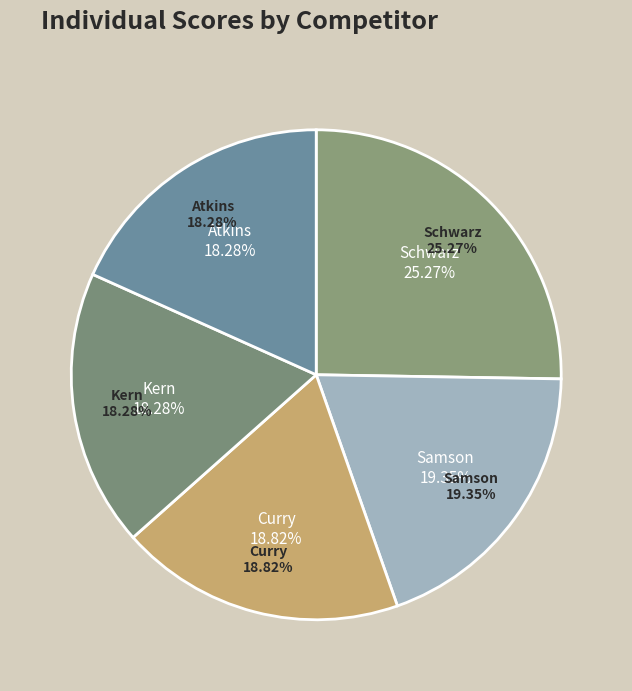

What is the largest slice in the pie chart?

Schwarz